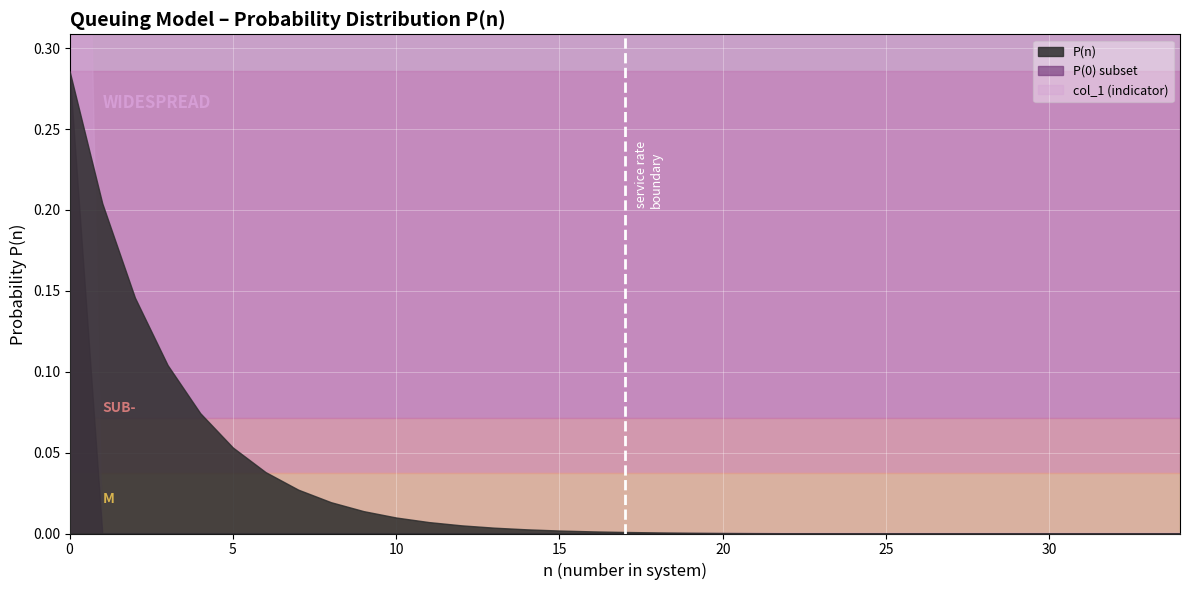

How many intersections are there between col_1 and P(n)?

1